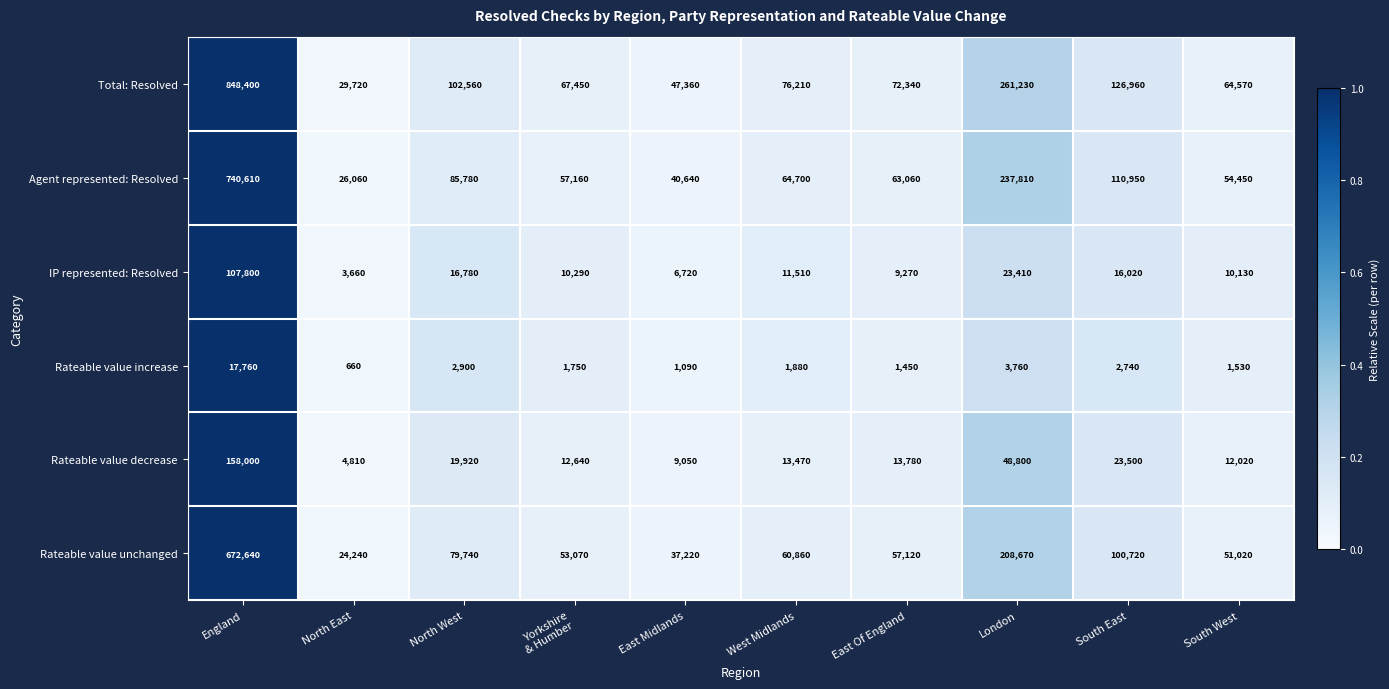

Which category has the highest value in the Agent represented: Resolved series?

England